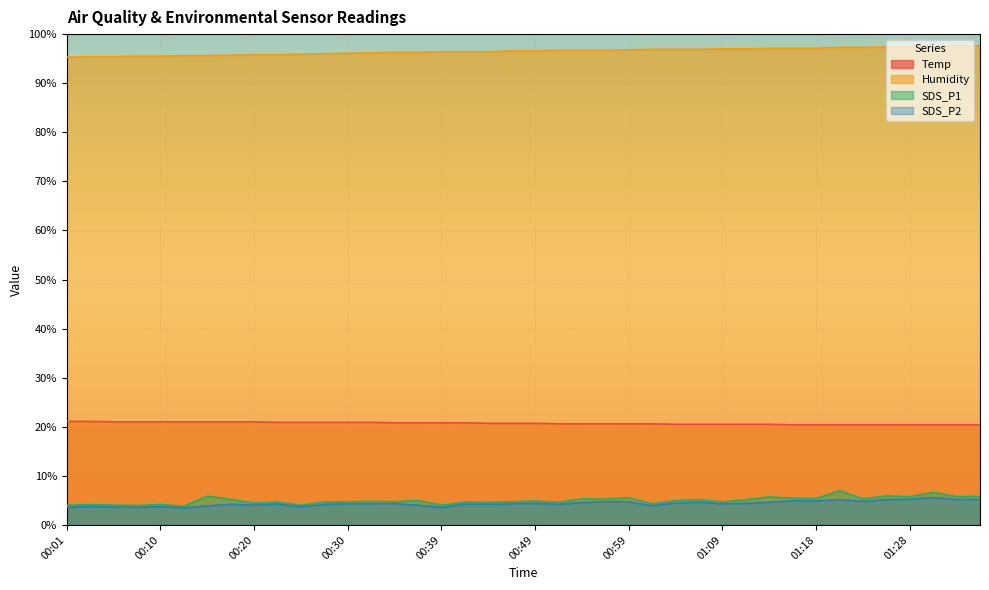

What is the label of the 37th point from the left?

01:28